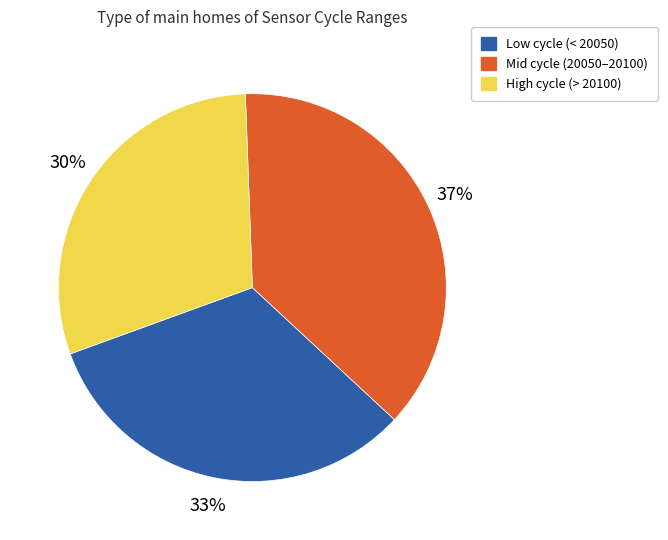

Does any single category account for the majority?

No